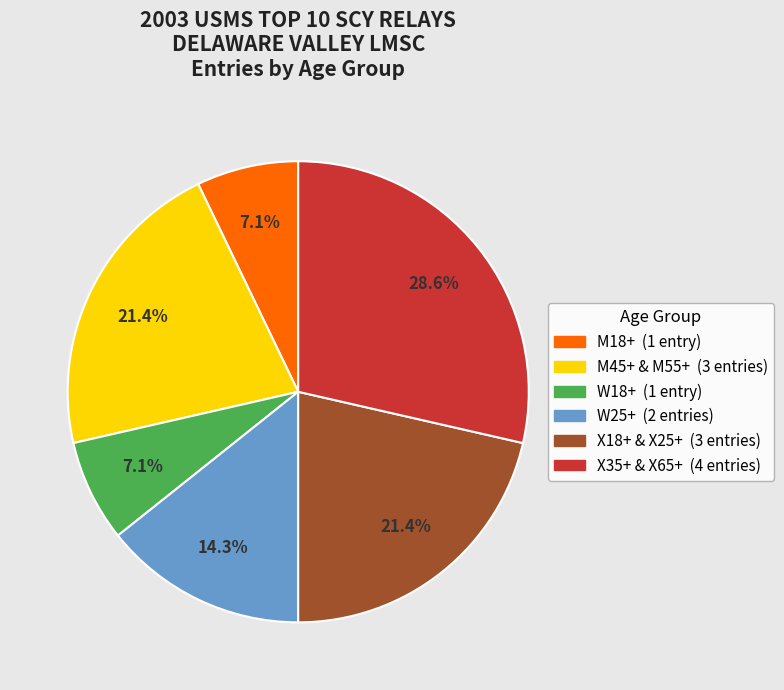

How many segments does this pie chart have?

6